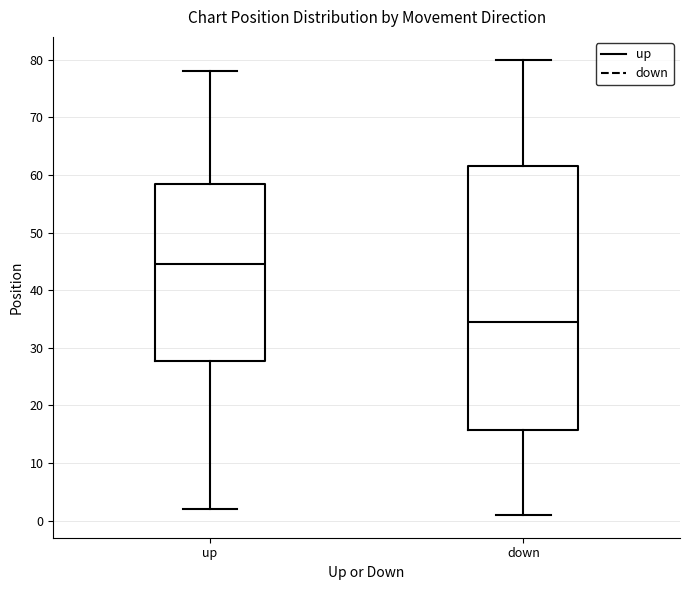

Which box has the highest median line?

up